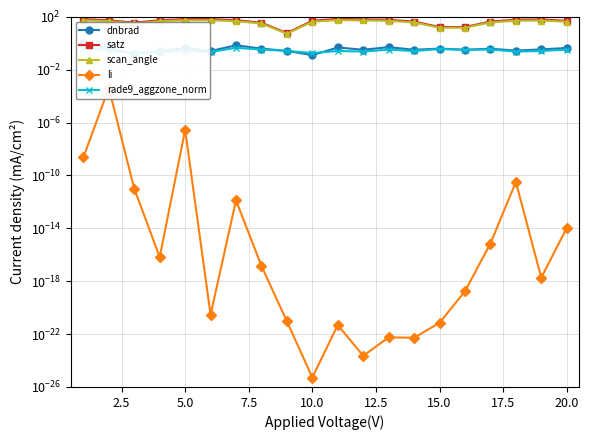

Reading left to right, transcribe all the data shown in this chart.

dnbrad: 1.0	0.4	0.2	0.2	0.4	0.3	0.7	0.4	0.3	0.1	0.5	0.3	0.5	0.3	0.4	0.3	0.4	0.3	0.3	0.4
satz: 66.8	54.9	35.9	55.6	66.8	67.7	54.9	35.8	5.9	50.1	69.8	64.2	59.5	43.3	16.9	16.8	43.7	60.3	63.4	49.6
scan_angle: 54.5	46.4	31.3	46.9	54.5	55.0	46.5	31.2	5.2	42.8	56.2	52.9	49.7	37.4	14.9	14.9	37.7	50.3	52.3	42.4
li: 0.0	0.0	0.0	0.0	0.0	0.0	0.0	0.0	0.0	0.0	0.0	0.0	0.0	0.0	0.0	0.0	0.0	0.0	0.0	0.0
rade9_aggzone_norm: 0.4	0.3	0.2	0.2	0.3	0.2	0.5	0.3	0.3	0.2	0.3	0.2	0.3	0.3	0.4	0.3	0.3	0.2	0.3	0.3